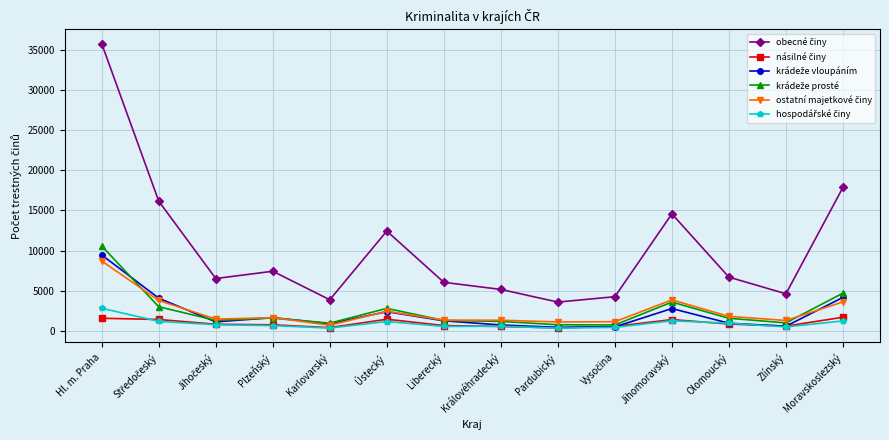

What is the label of the 3rd point from the right?

Olomoucký